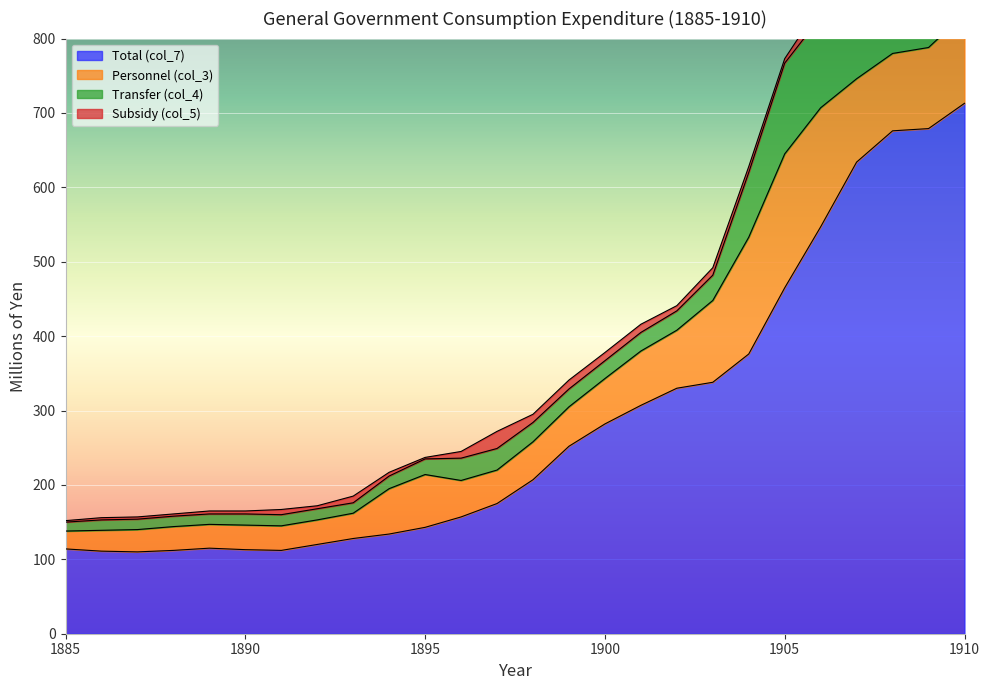

Between 1905 and 1890, which is larger?

1905